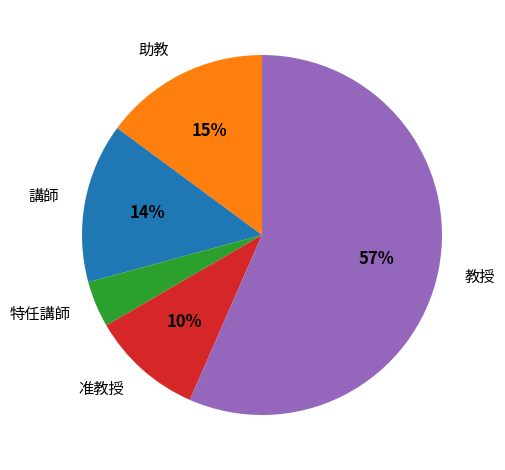

Is there a majority slice in this chart?

Yes